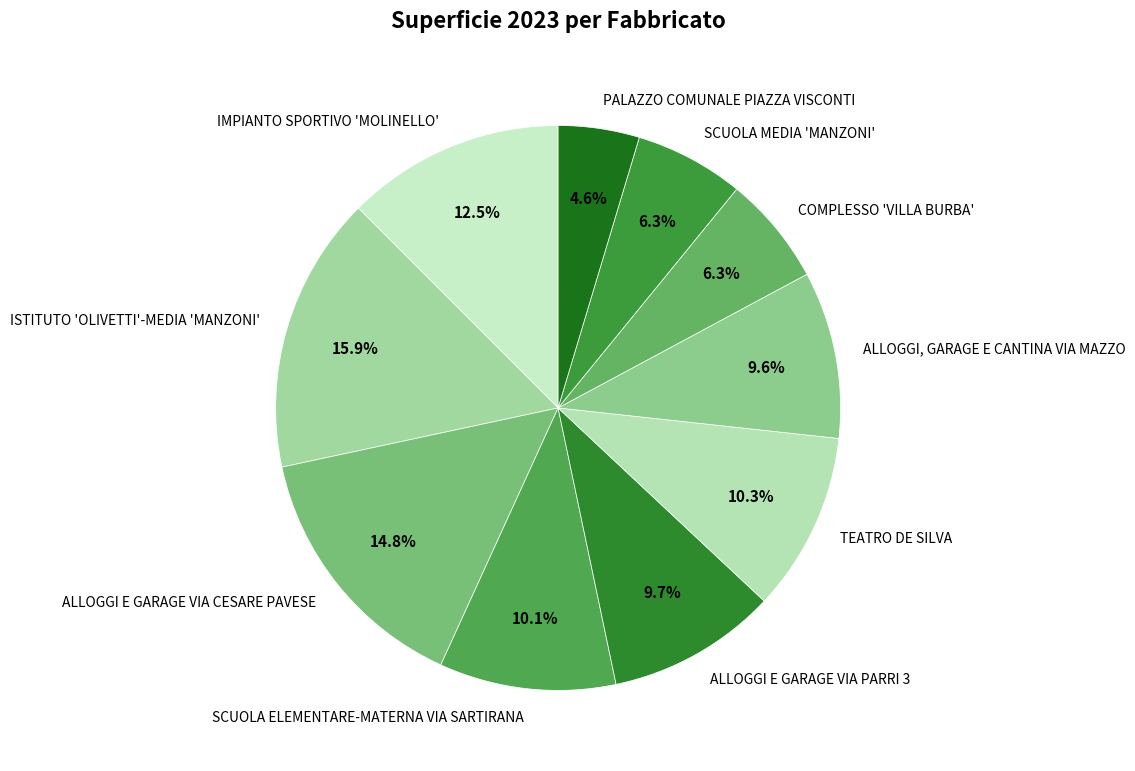

What is the ratio of the value at ALLOGGI E GARAGE VIA CESARE PAVESE to the value at IMPIANTO SPORTIVO 'MOLINELLO'?

1.2